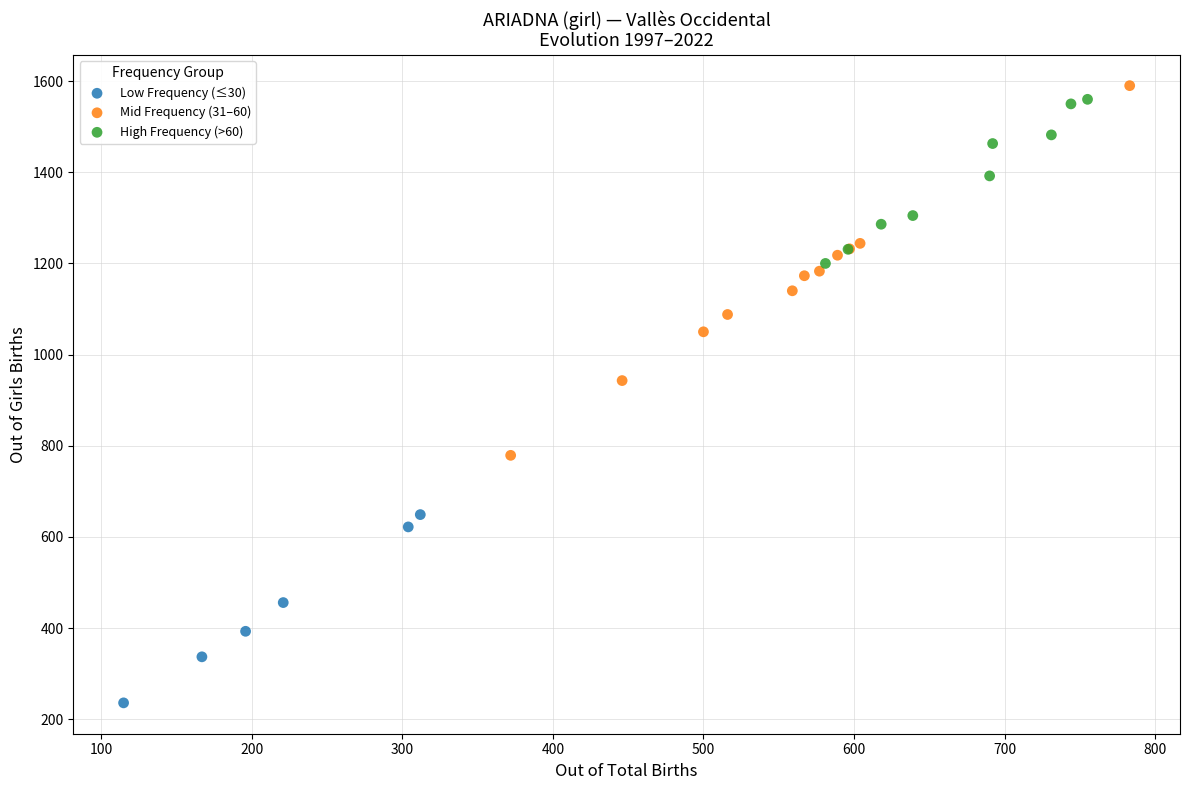

Which series contains the lowest Y value?

Low Frequency (≤30)